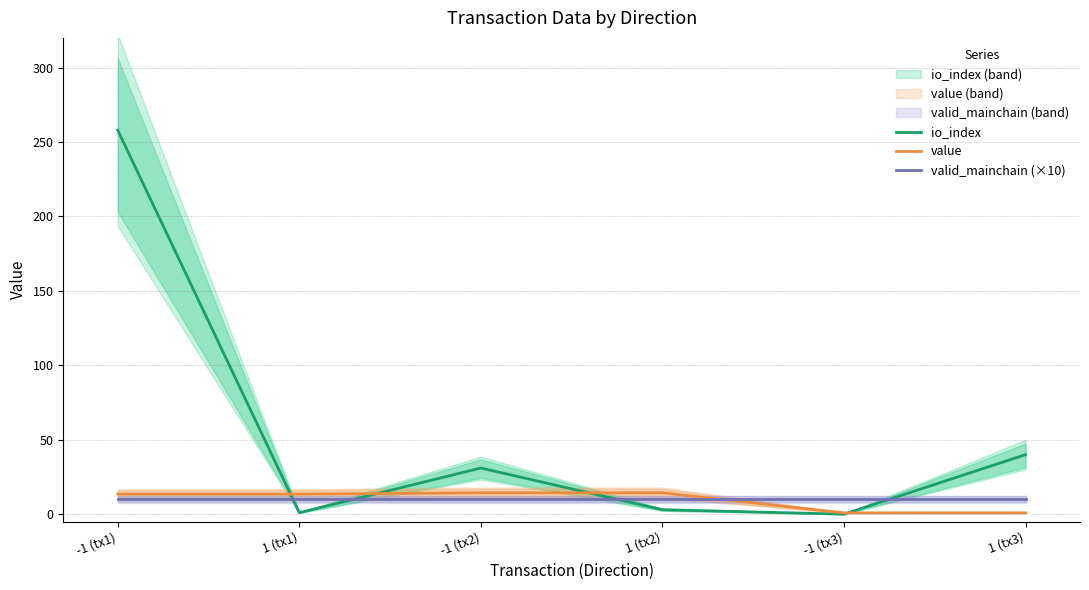

True or false: value has more than 0 interior local peaks.

False